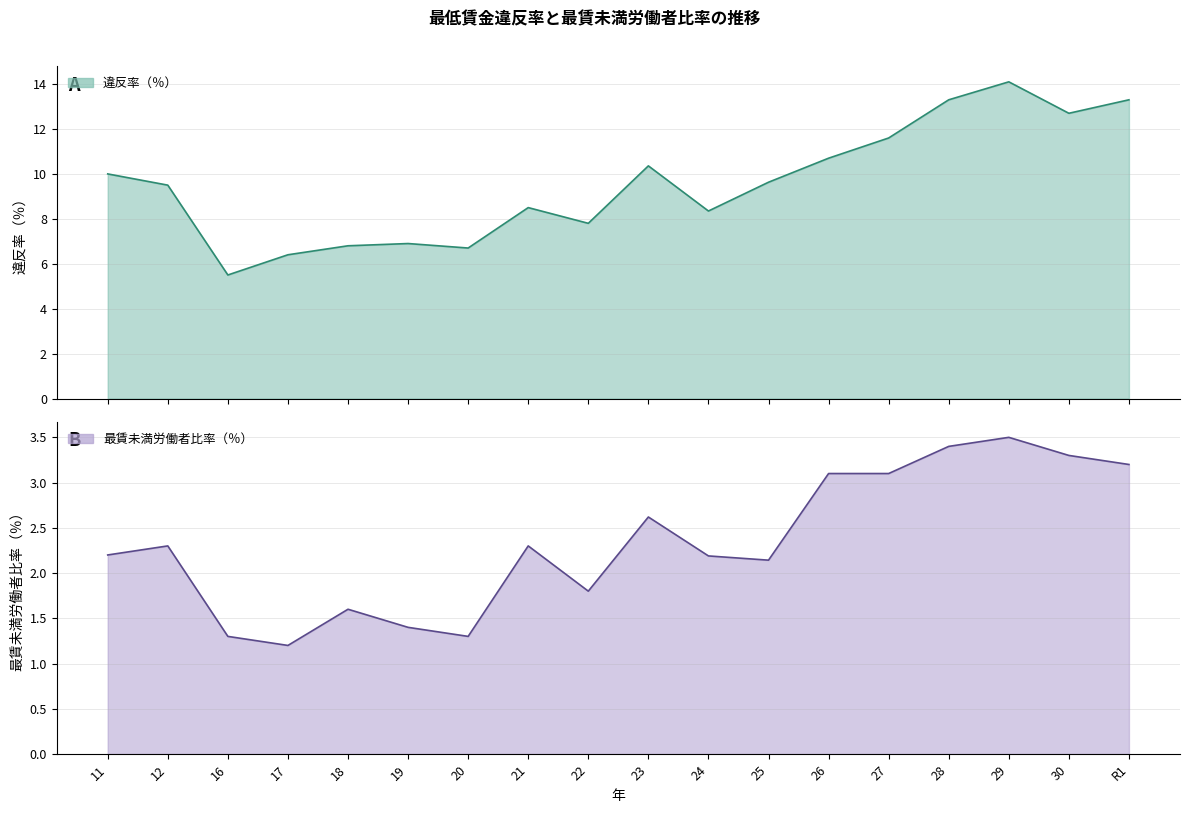

How many data points in 違反率（％） are above 9?

10